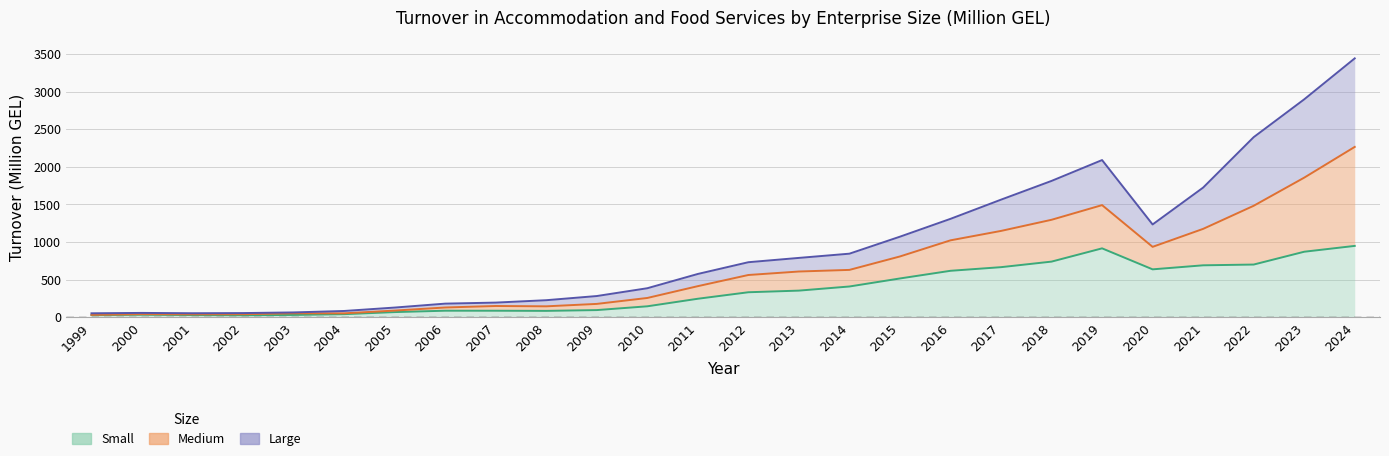

Is it true that Small equals 66.5 at 2005?

True